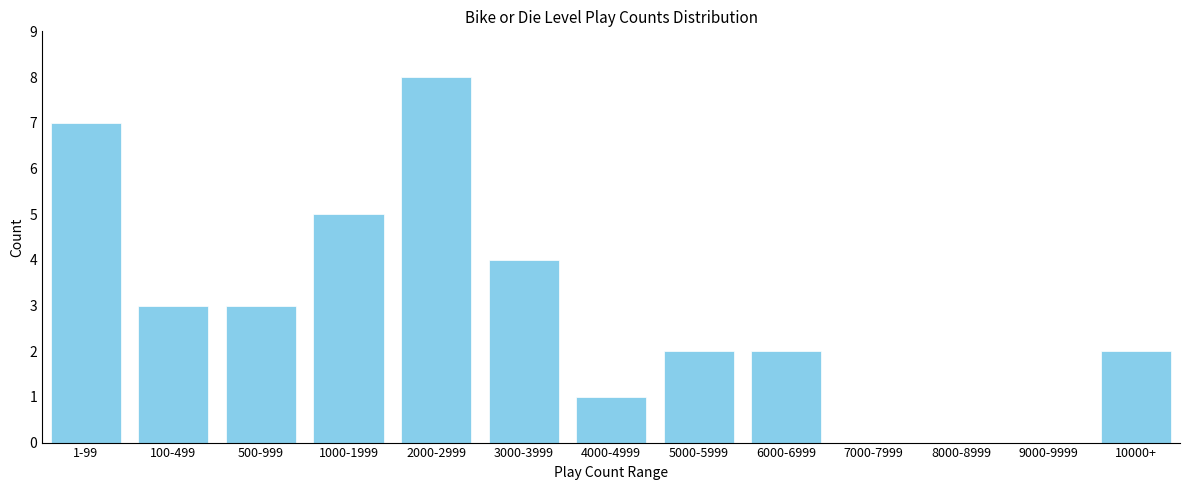

Reading left to right, transcribe all the data shown in this chart.

1-99=7	100-499=3	500-999=3	1000-1999=5	2000-2999=8	3000-3999=4	4000-4999=1	5000-5999=2	6000-6999=2	7000-7999=0	8000-8999=0	9000-9999=0	10000+=2